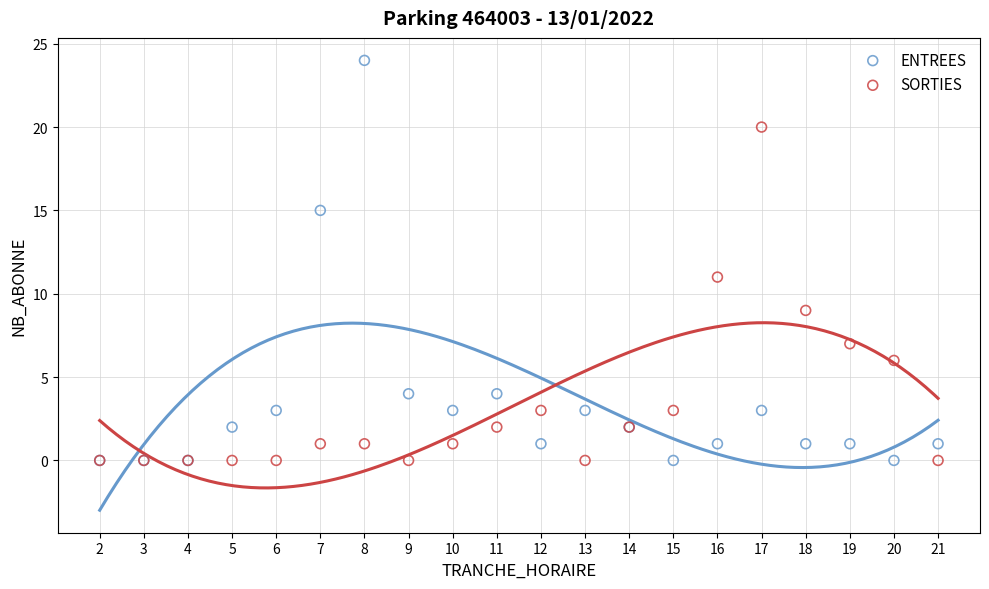

In the ENTREES series, what Y value is closest to 12?

15